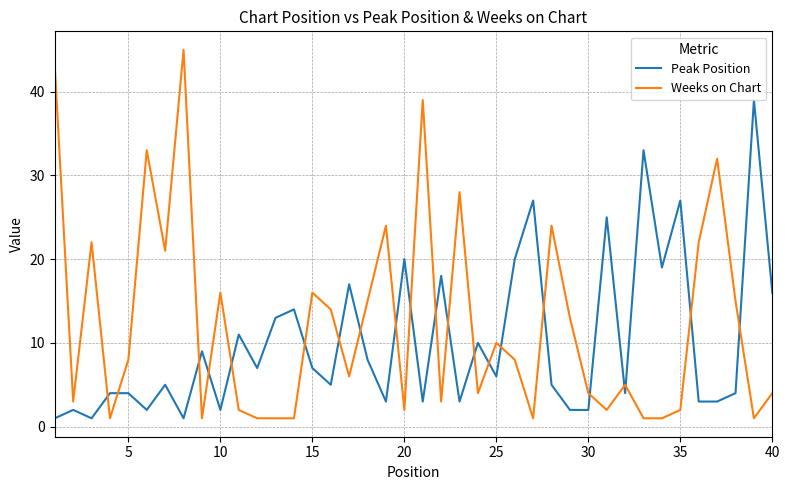

Which series has the widest spread of values?

Weeks on Chart